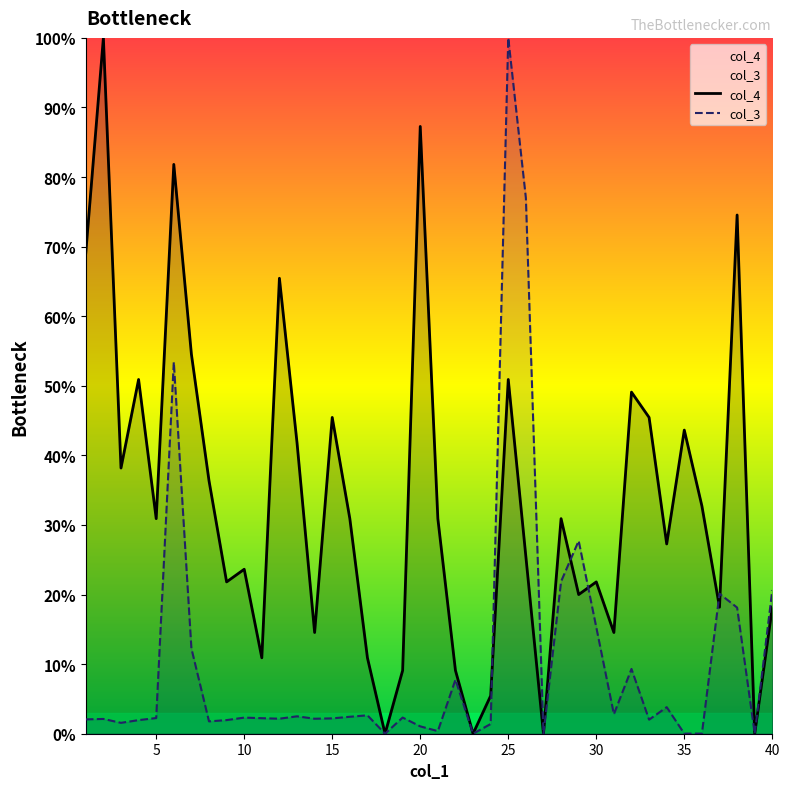

Rank the series by their maximum value, from lowest to highest.

col_4, col_3